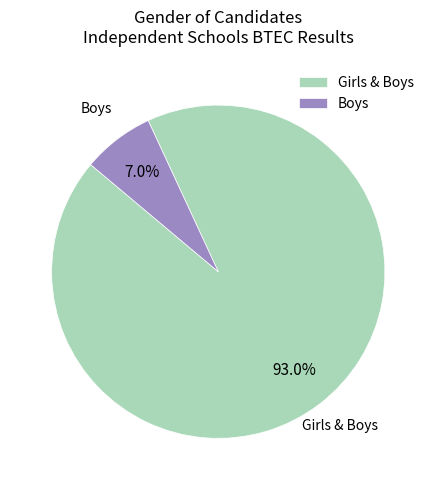

How many segments does this pie chart have?

2